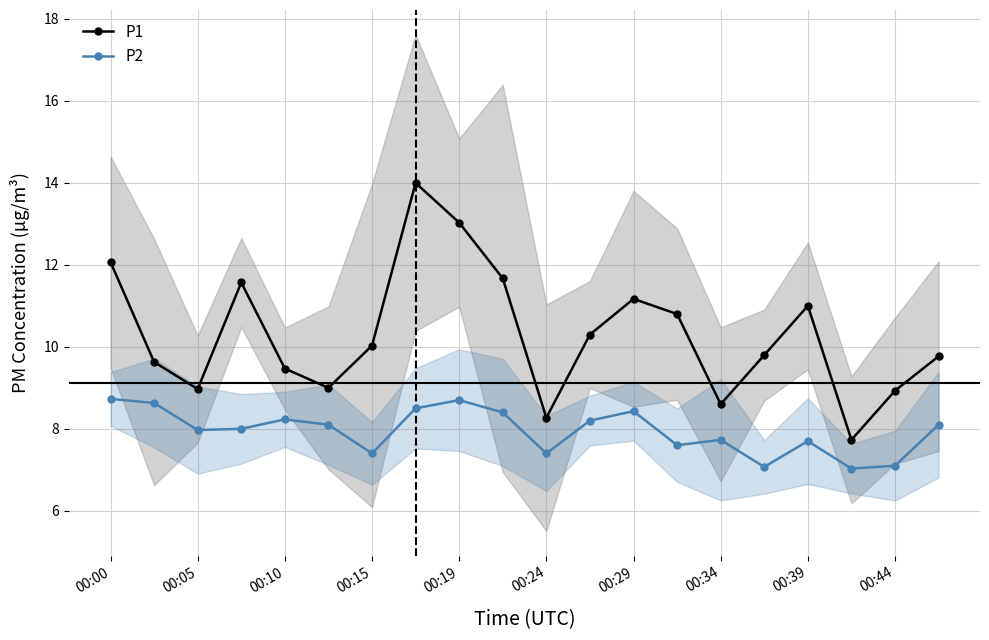

At how many categories does at least one series exceed 8?

19